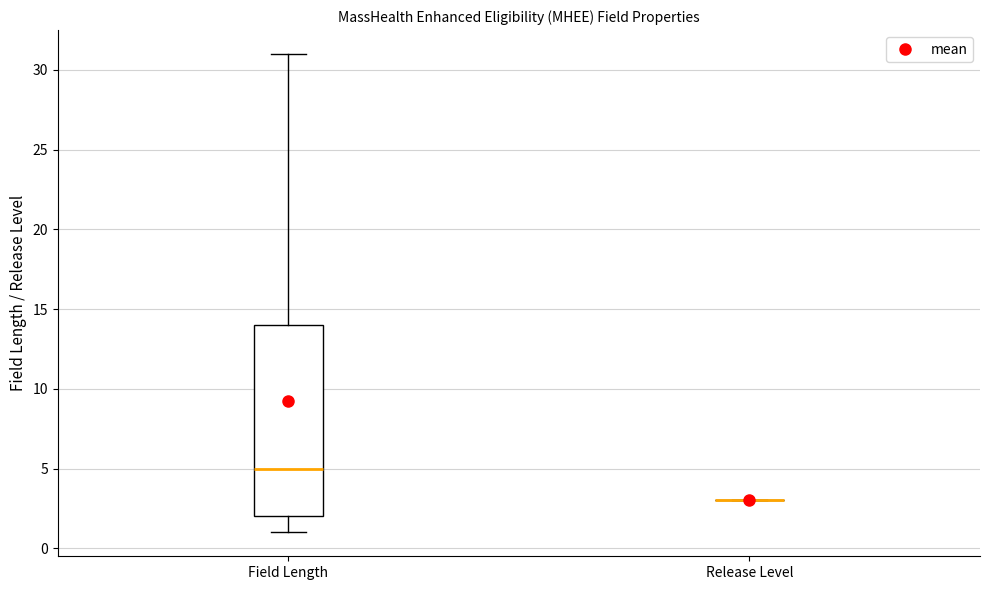

Which box is the tallest, from its lower edge to its upper edge?

Field Length